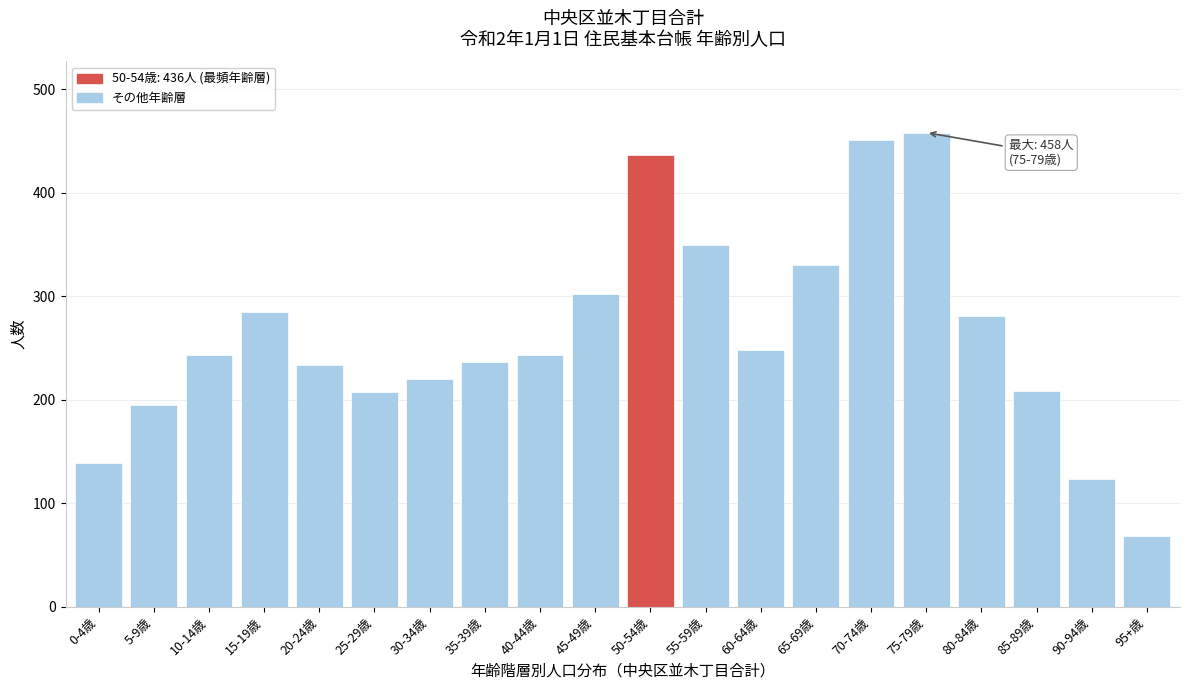

Read the value at 90-94歳.

123